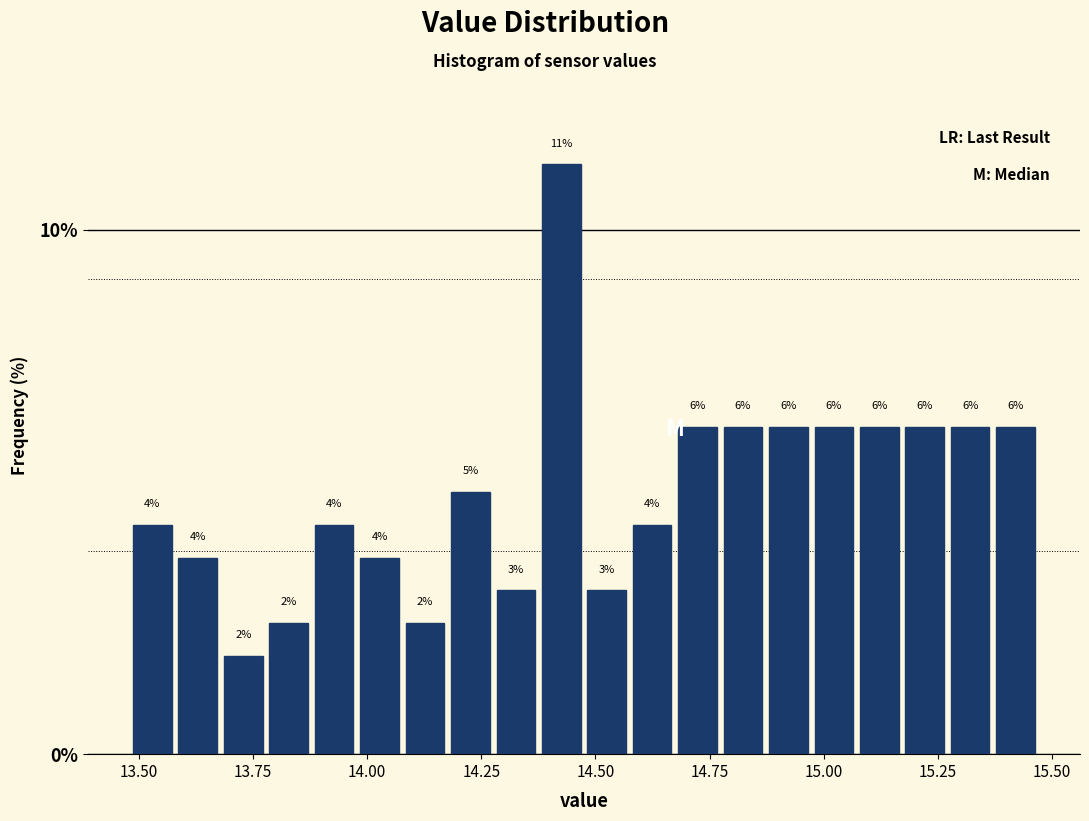

Around what value on the x-axis is the tallest bar? Give the approximate position of its centre, as read against the axis.

14.45